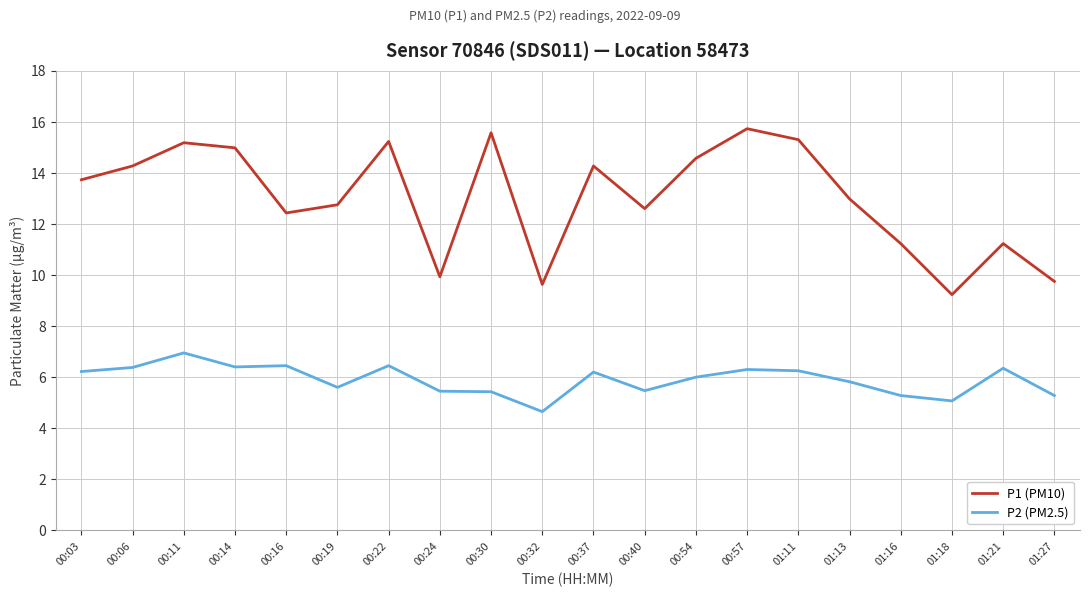

Between 00:19 and 01:18, which series saw the biggest shift?

P1 (PM10)